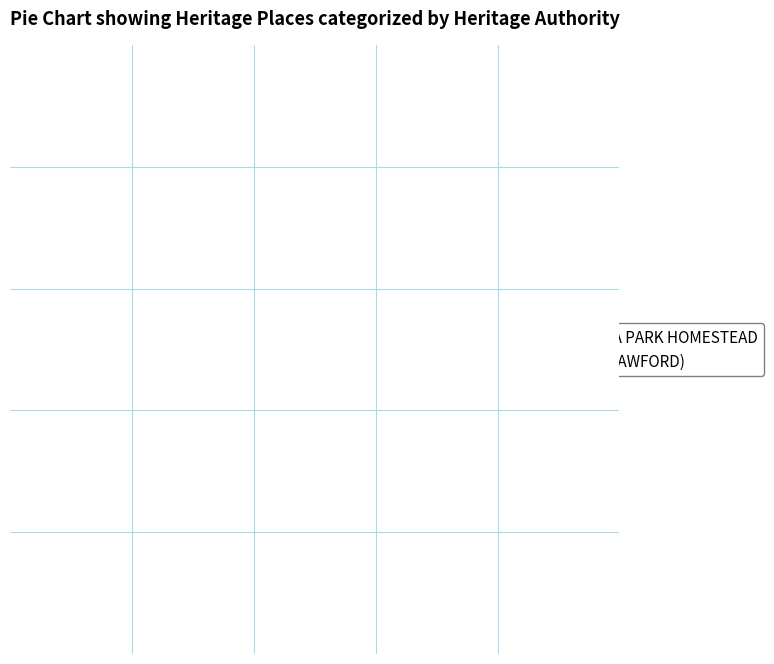

What is the largest slice in the pie chart?

HOUSE (CRAWFORD)